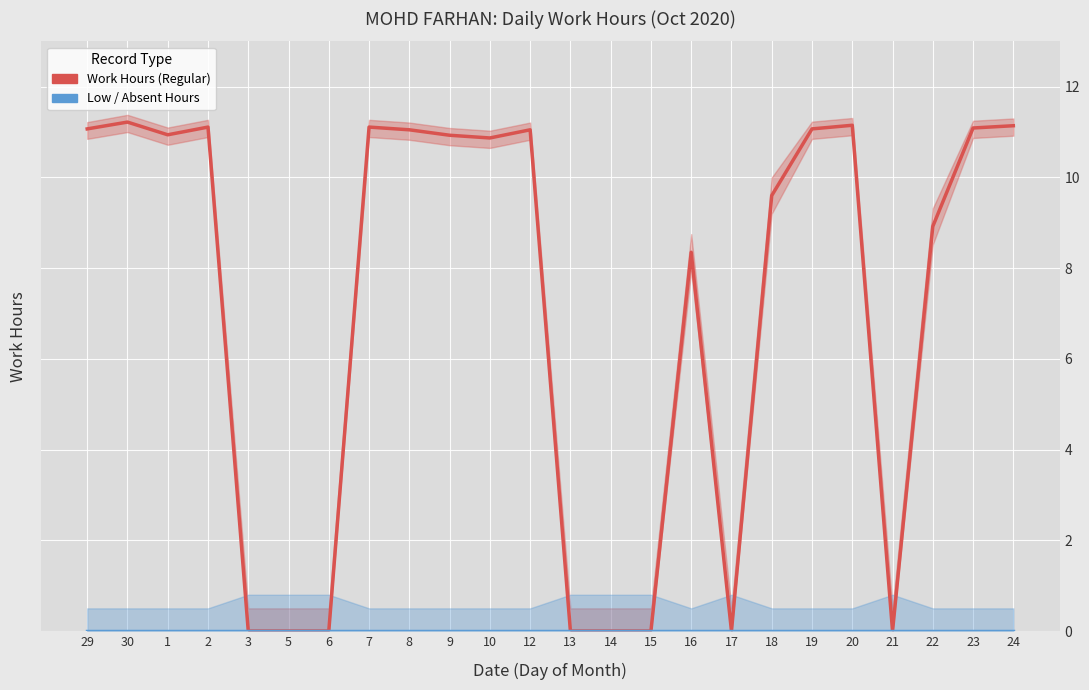

True or false: Work Hours (Regular) and Low / Absent Hours cross at least once.

False